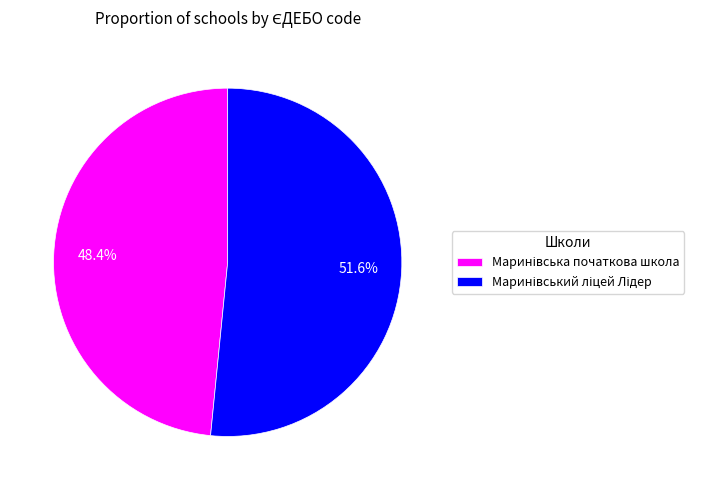

Does any single category account for the majority?

Yes